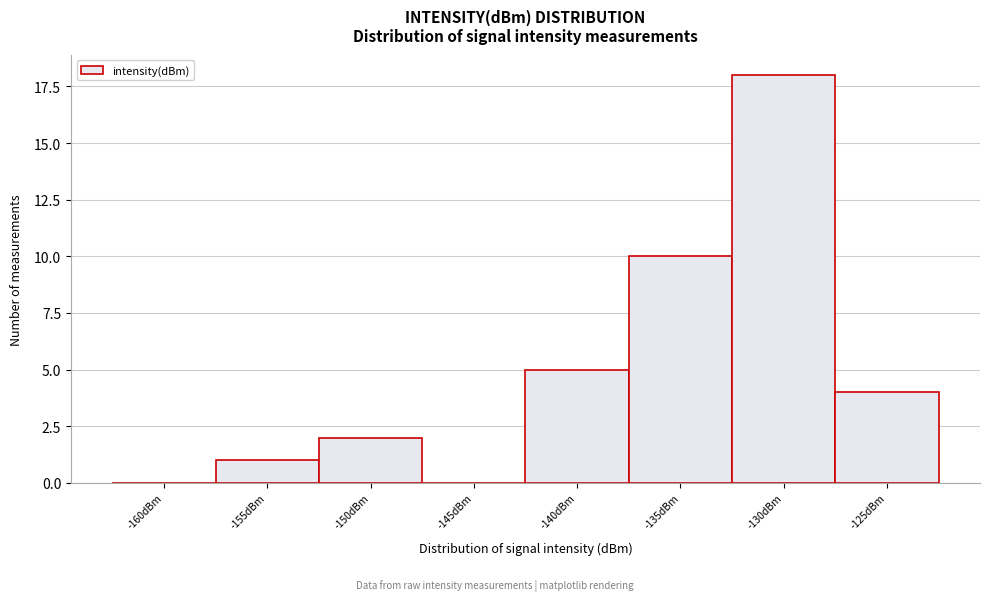

Reading left to right, extract all data points from this chart.

-160dBm=0	-155dBm=1	-150dBm=2	-145dBm=0	-140dBm=5	-135dBm=10	-130dBm=18	-125dBm=4